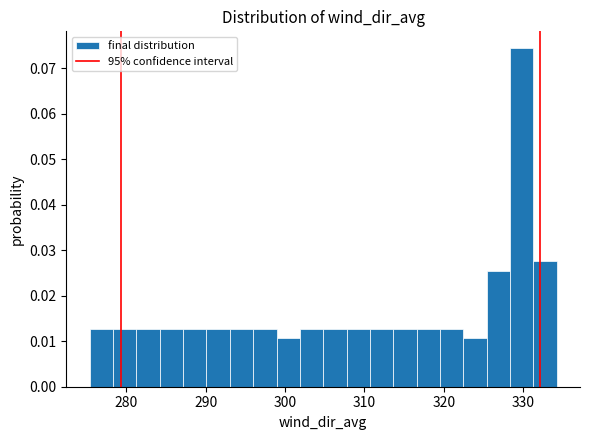

Read against the x-axis, roughly where is the centre of the tallest bar?

330